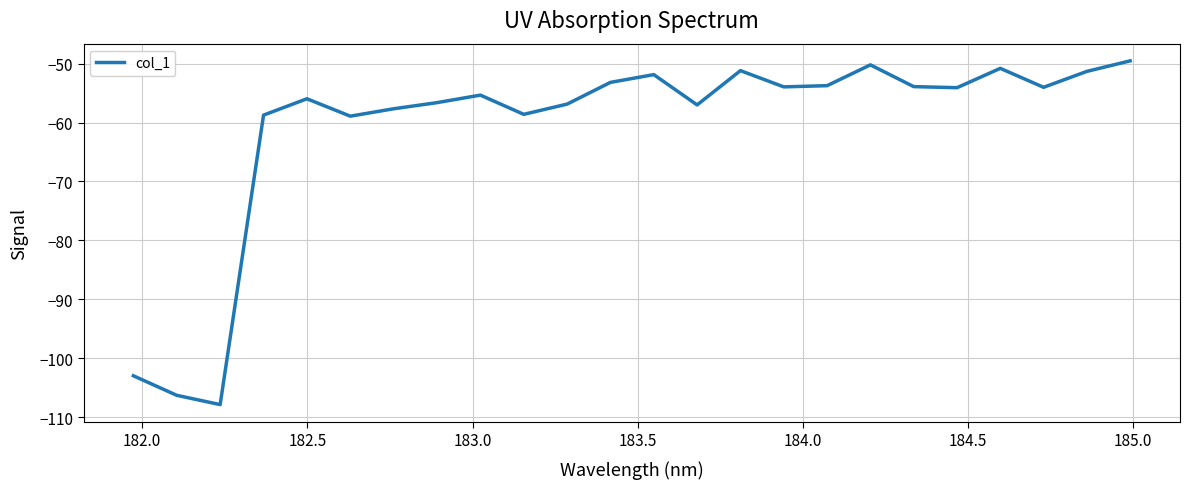

What is the smallest value displayed?

-107.9